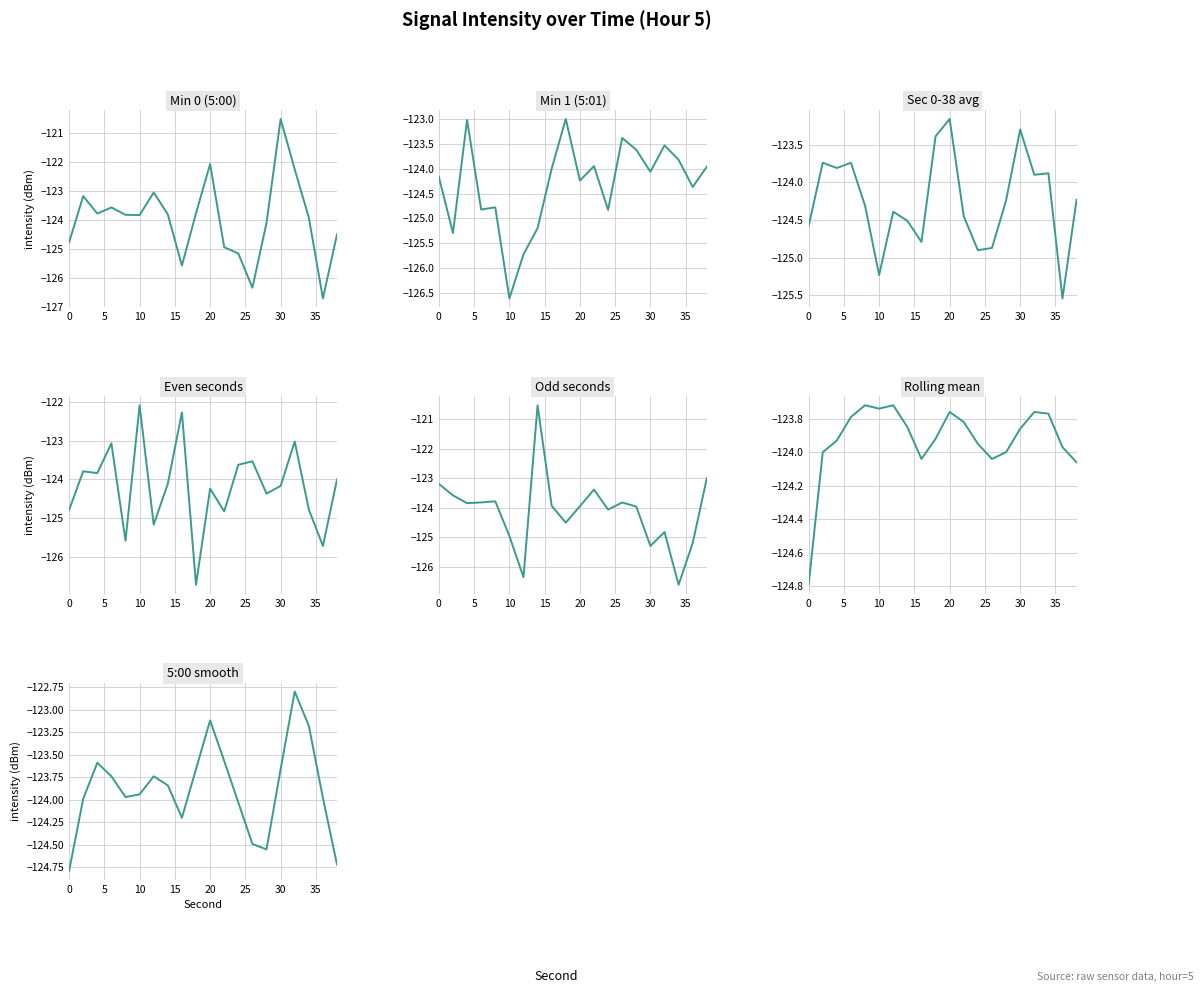

Where is 5:00 nearest to the value -123?

12